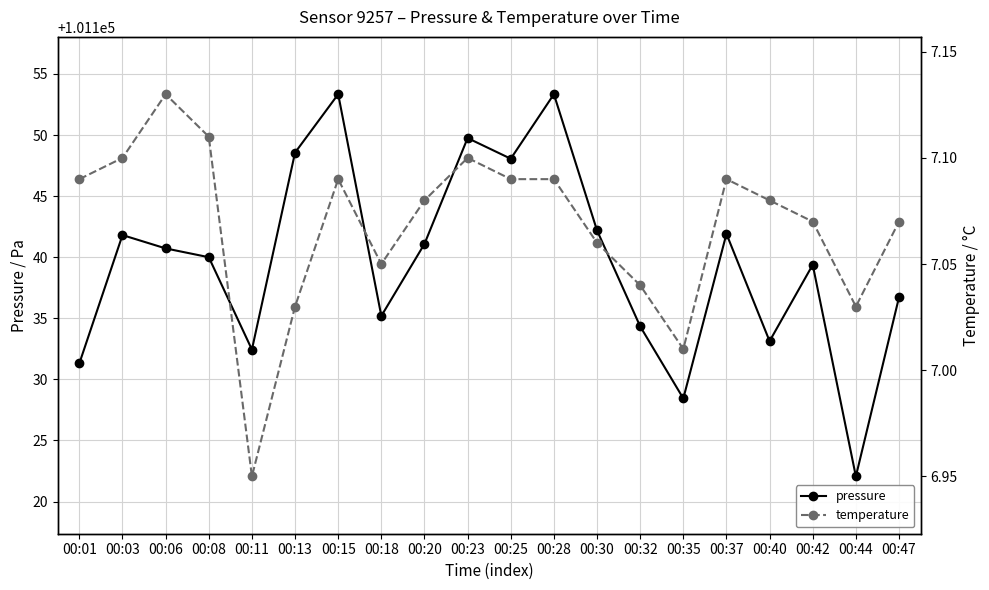

True or false: temperature and pressure cross at least once.

False